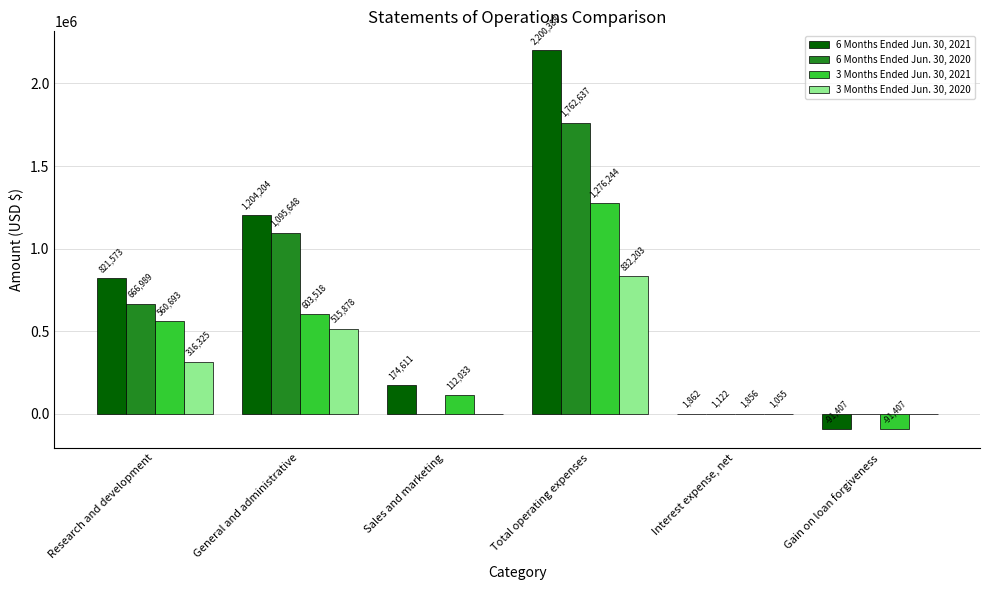

How many values in 3 Months Ended Jun. 30, 2021 are above zero?

5